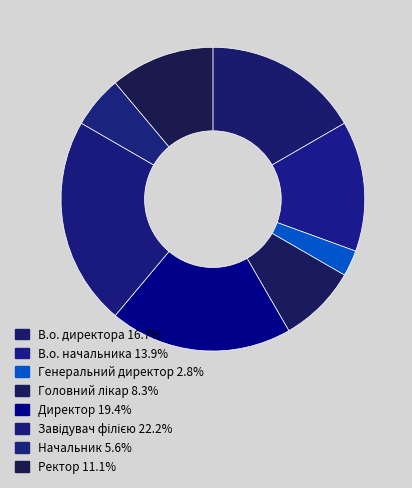

To the nearest percent, what percentage of the pie is В.о. директора?

17%